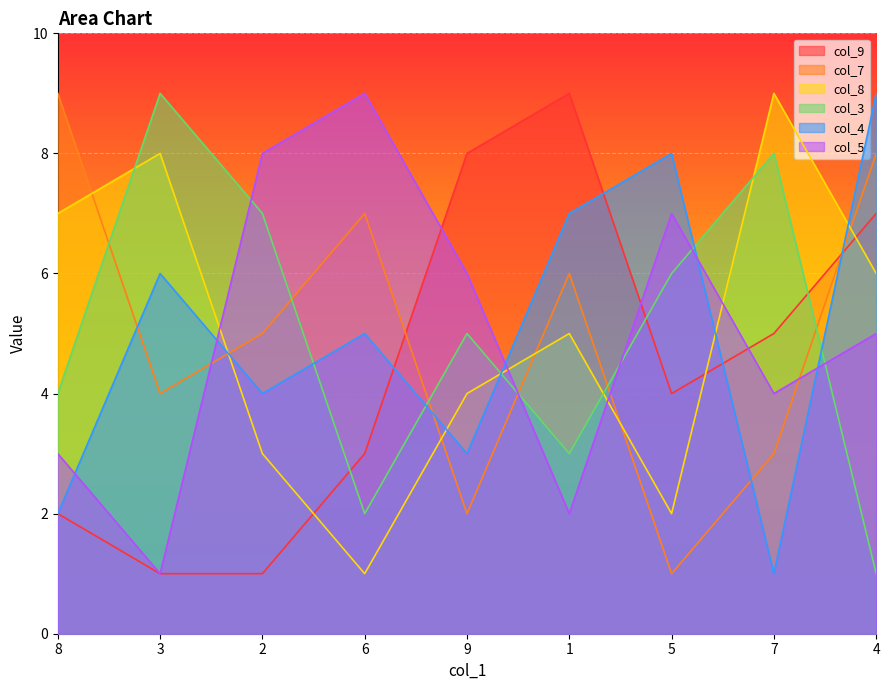

At which category does col_5 reach its first local peak?

6